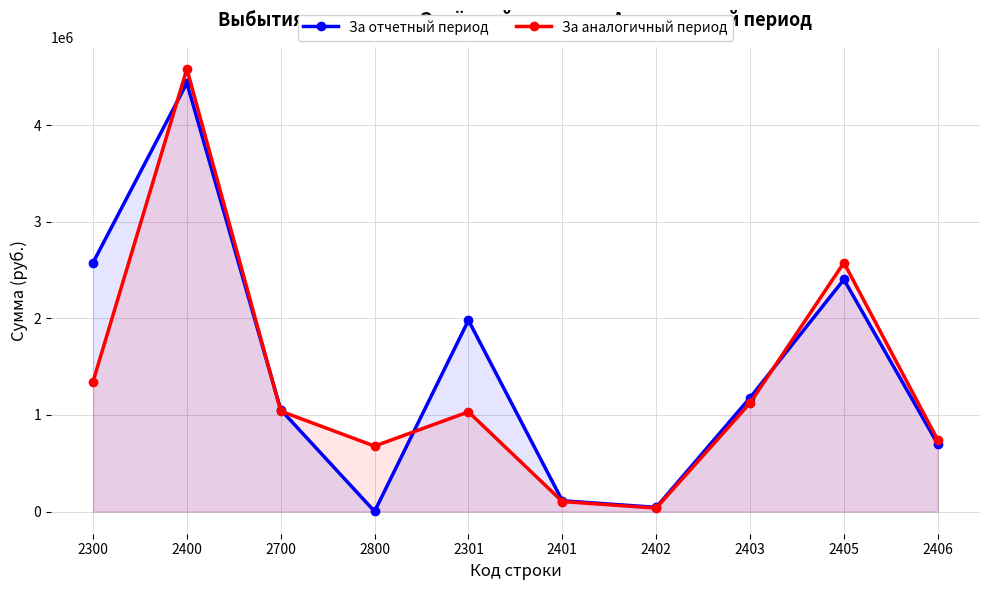

Reading left to right, transcribe all the data shown in this chart.

За отчетный период: 2300=2576150.2	2400=4436762.2	2700=1055178.3	2800=2051.8	2301=1980493.4	2401=112532.3	2402=43800.0	2403=1178602.4	2405=2402802.5	2406=699025.0
За аналогичный период: 2300=1344529.5	2400=4582057.9	2700=1039881.9	2800=677980.0	2301=1032782.5	2401=104137.4	2402=36300.0	2403=1123506.0	2405=2576831.1	2406=741283.4